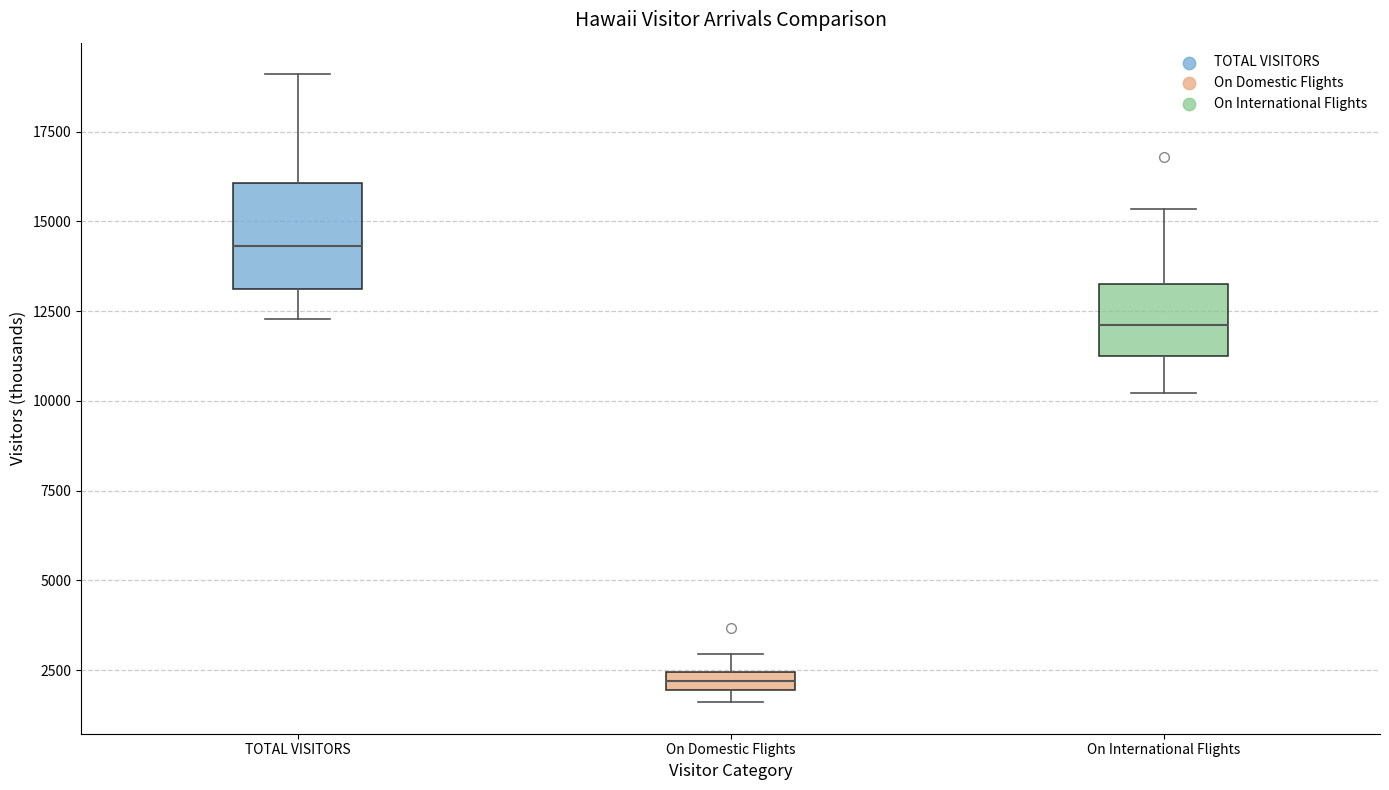

Which box's median line is the lowest?

On Domestic Flights